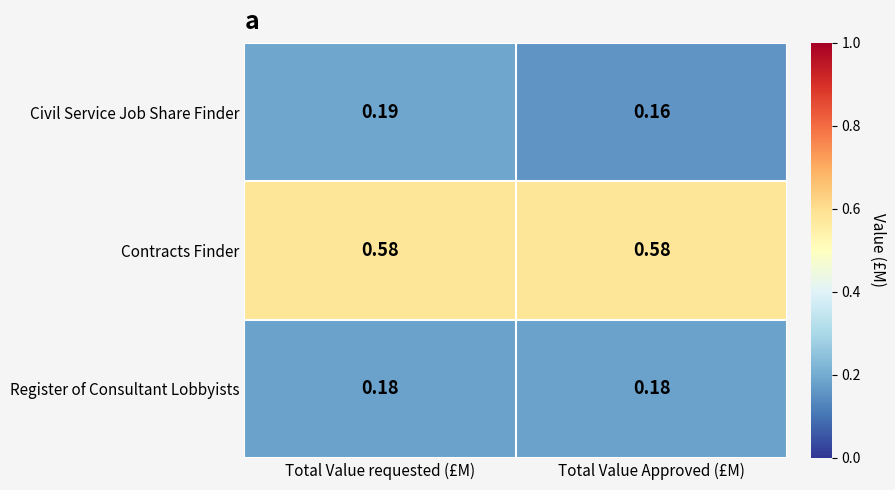

Which series changed the most between Total Value requested (£M) and Total Value Approved (£M)?

Civil Service Job Share Finder